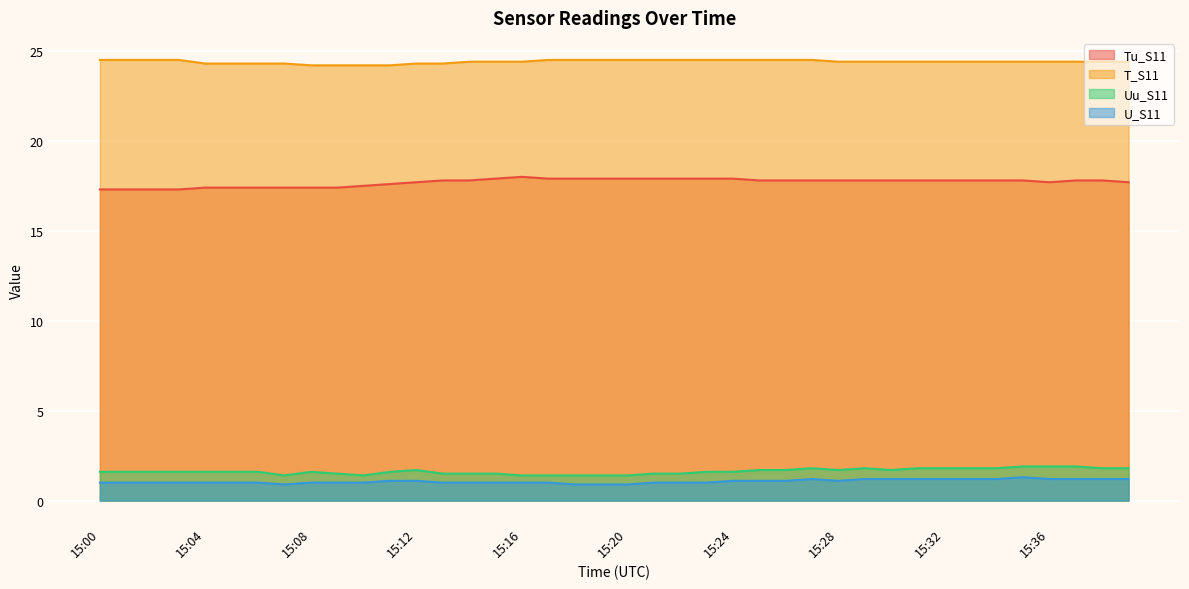

The value of T_S11 at 15:01 is 11.5. True or false?

False